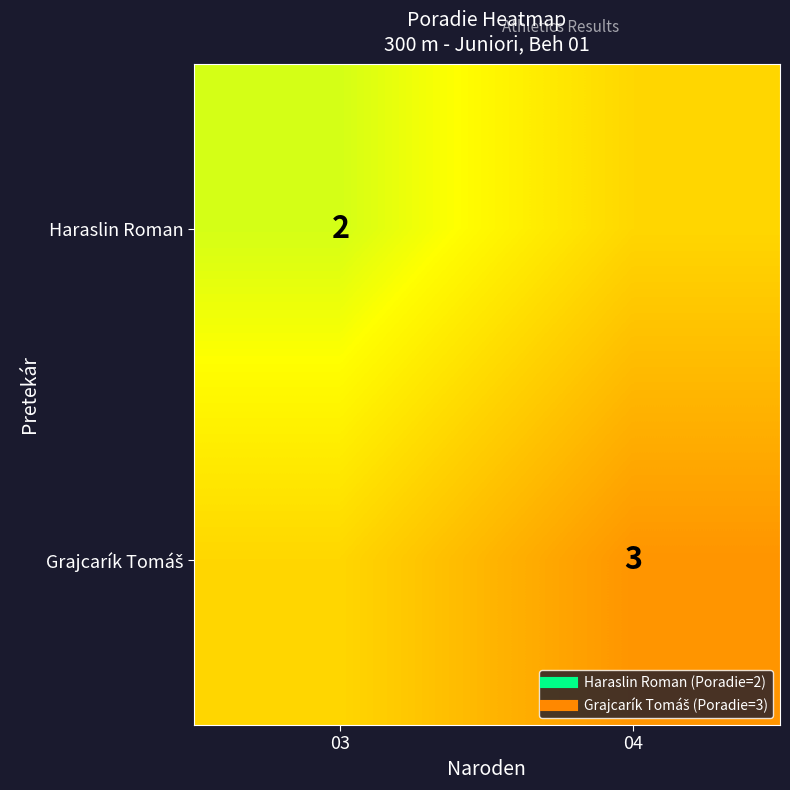

At which category is the sum across all series the highest?

04